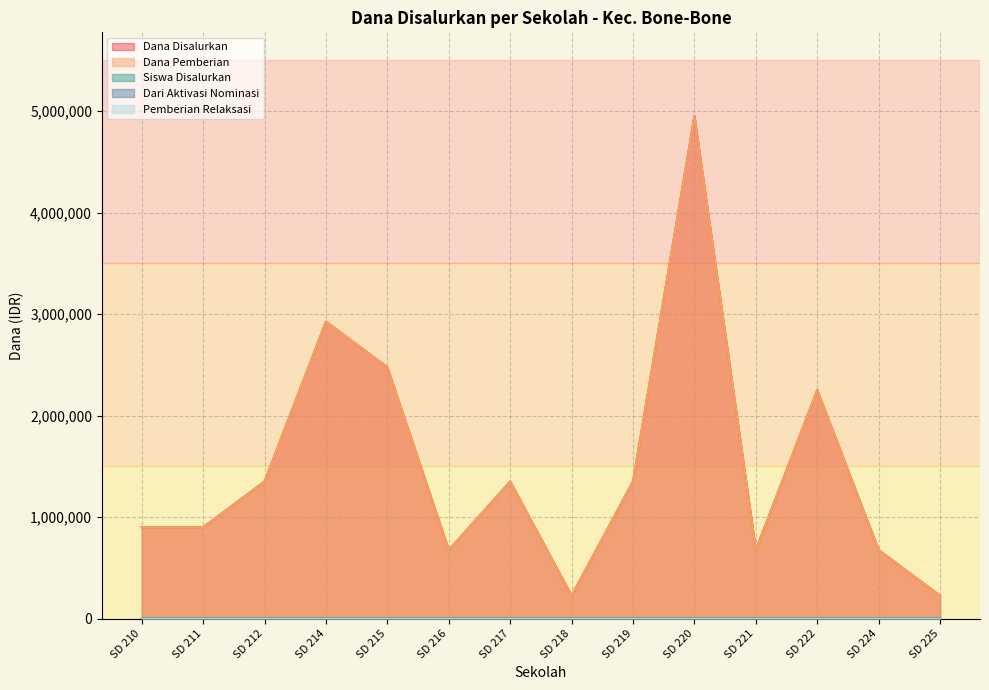

At which label does Siswa Disalurkan first exceed 1350000?

SD 214